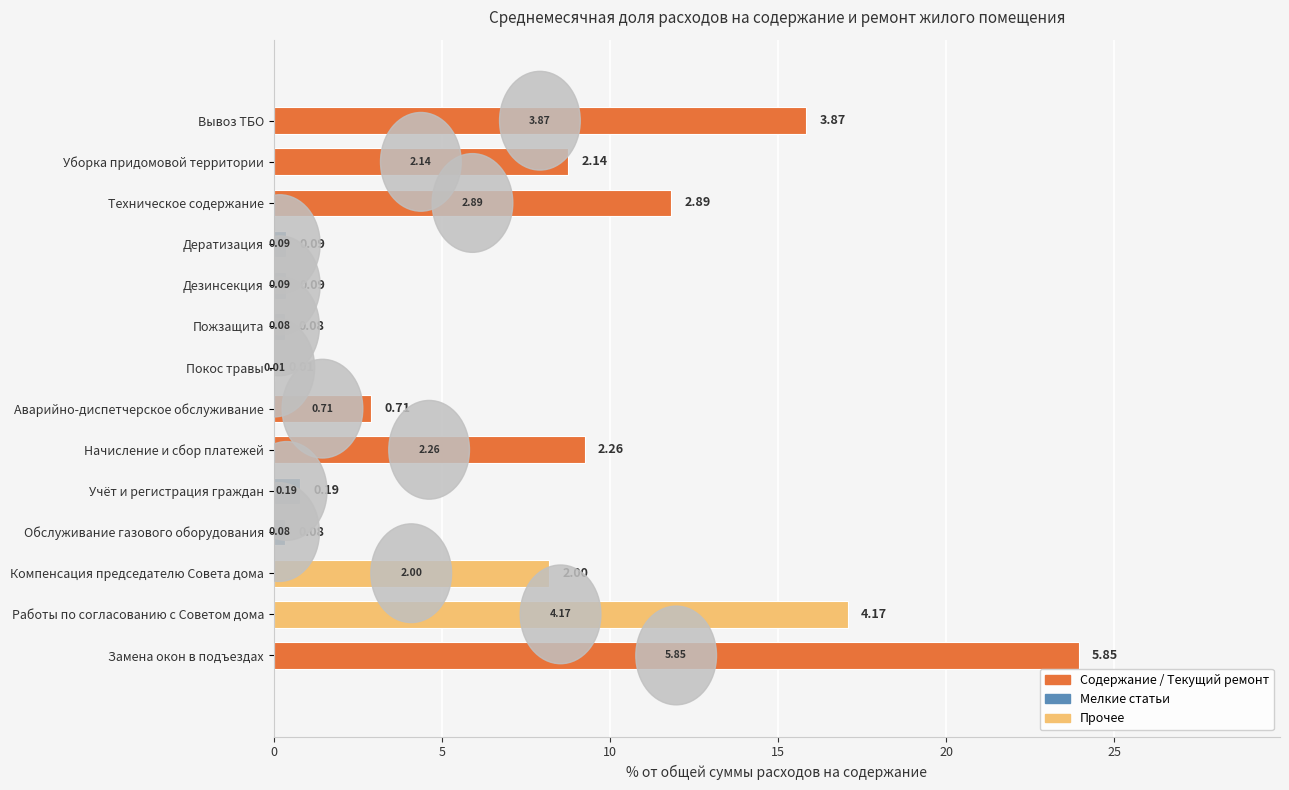

What is the difference between the maximum and minimum values?

23.9